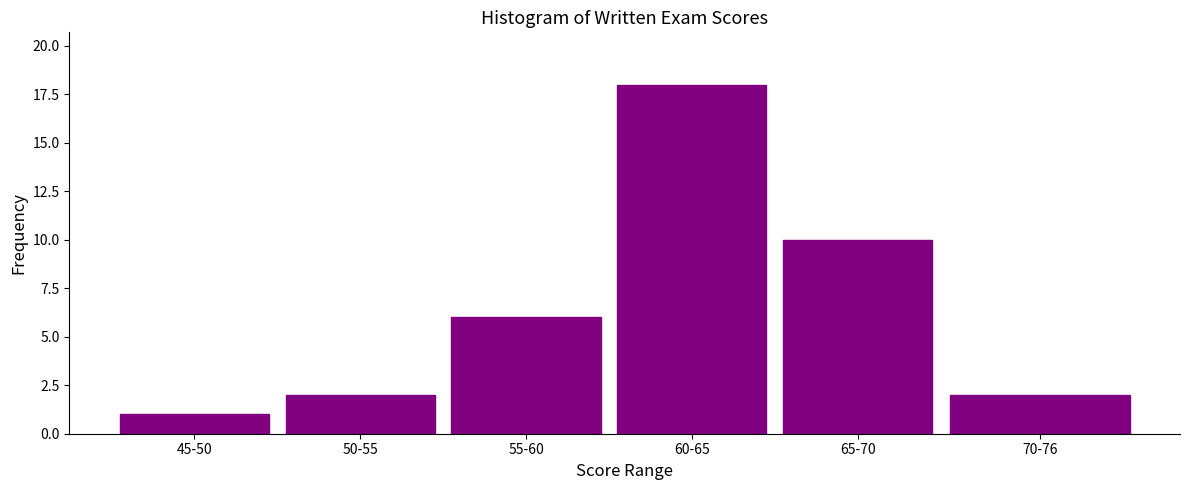

Reading right to left, transcribe all the data shown in this chart.

2	10	18	6	2	1